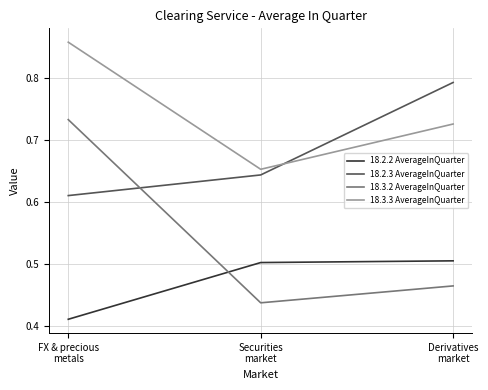

Which series has the widest spread of values?

18.3.2 AverageInQuarter